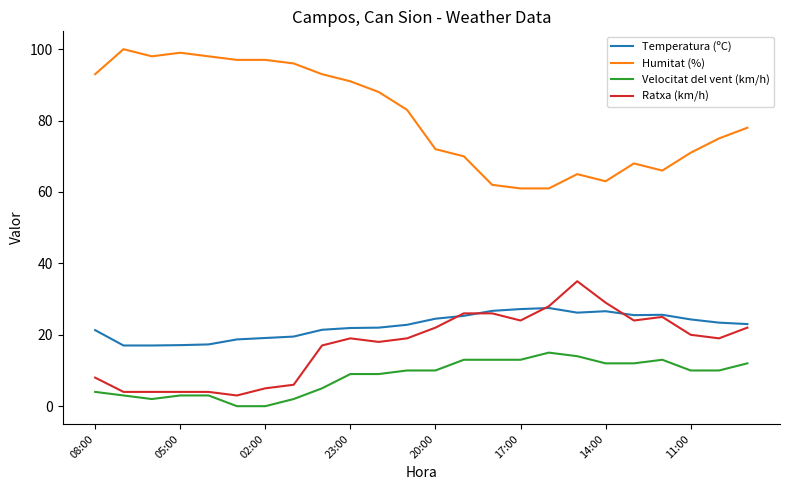

Which series has the widest spread of values?

Humitat (%)